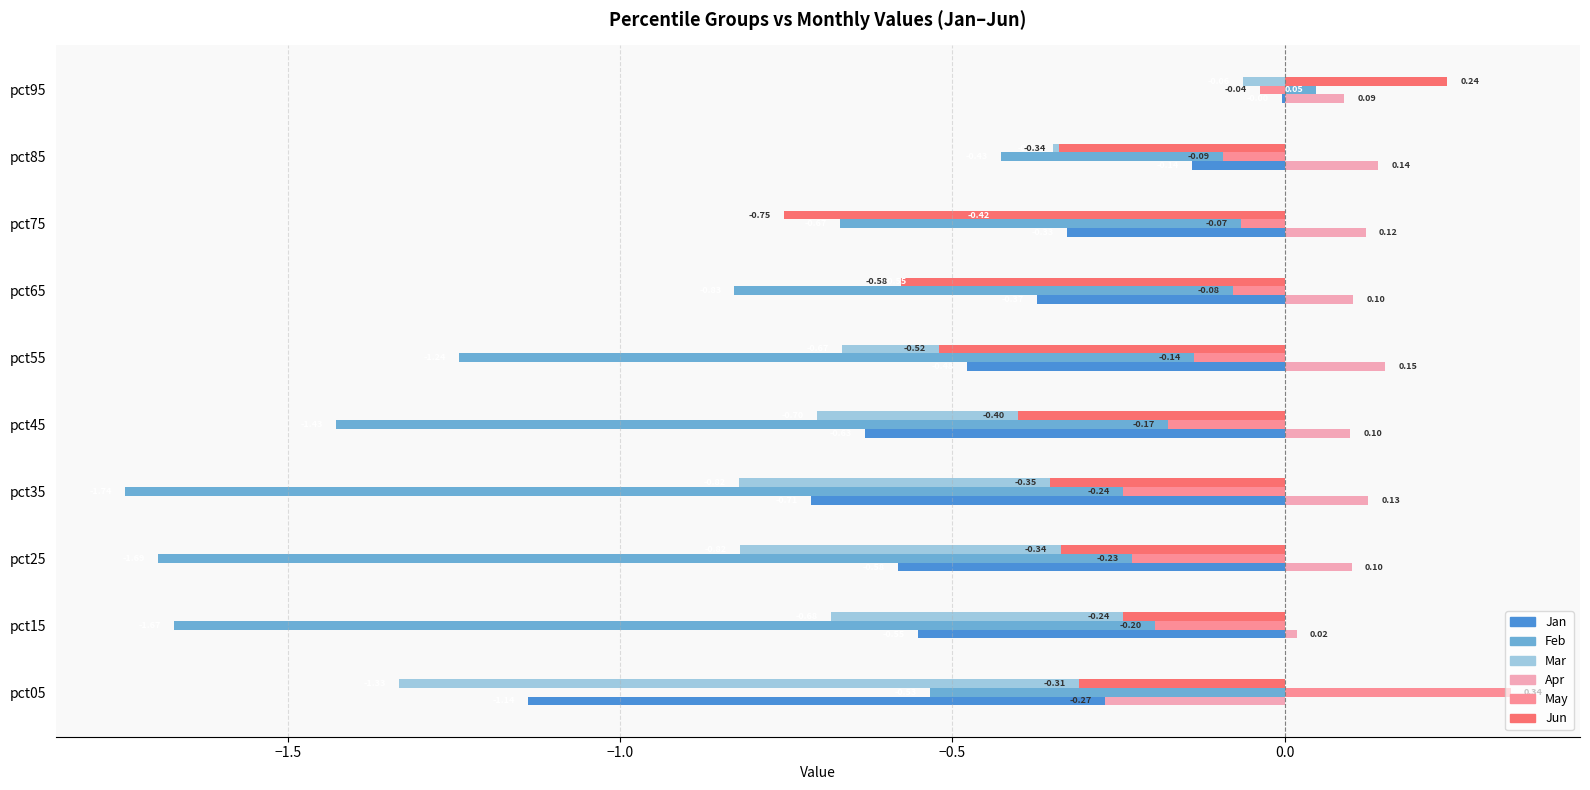

Which series changed the most between pct35 and pct75?

Feb